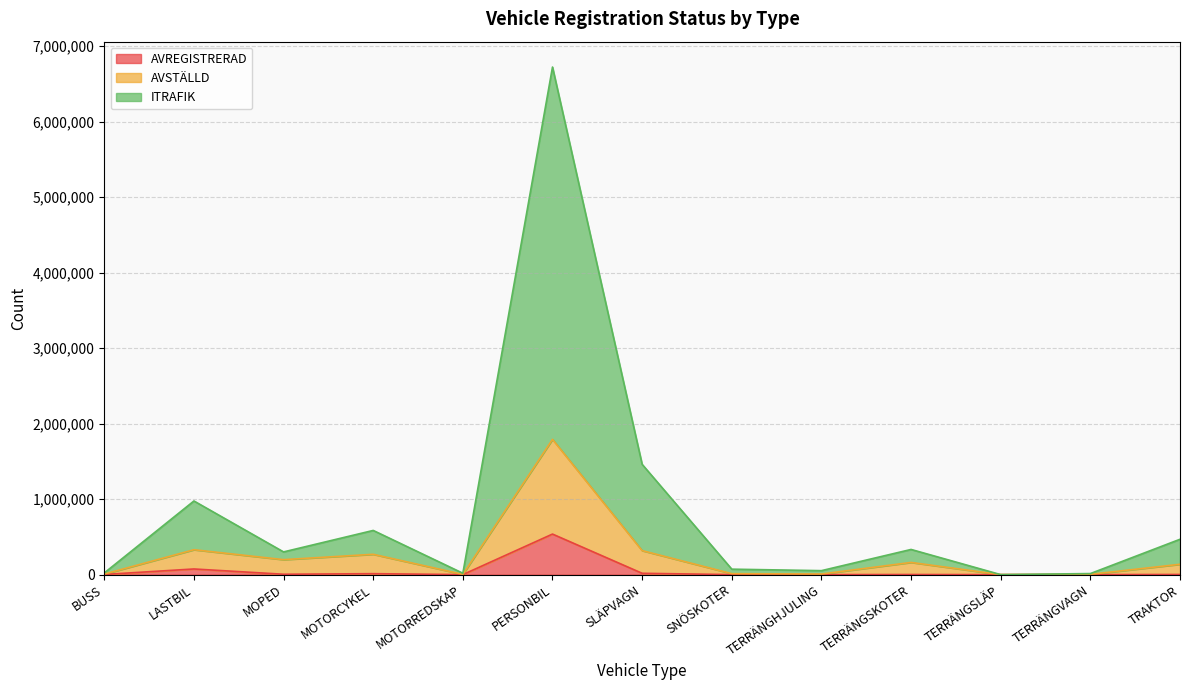

What is the label of the 11th point from the left?

TERRÄNGSLÄP